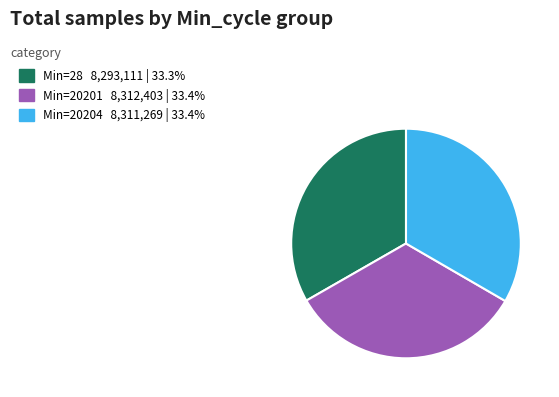

Approximately how many times larger is the value at Min=28 8,293,111 | 33.3% compared to Min=20204 8,311,269 | 33.4%?

1.0